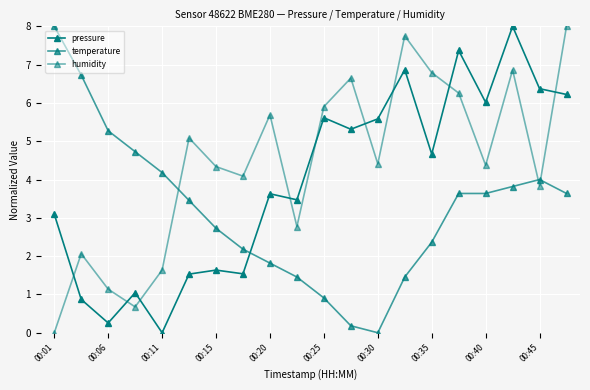

How many positive values does the humidity series have?

19